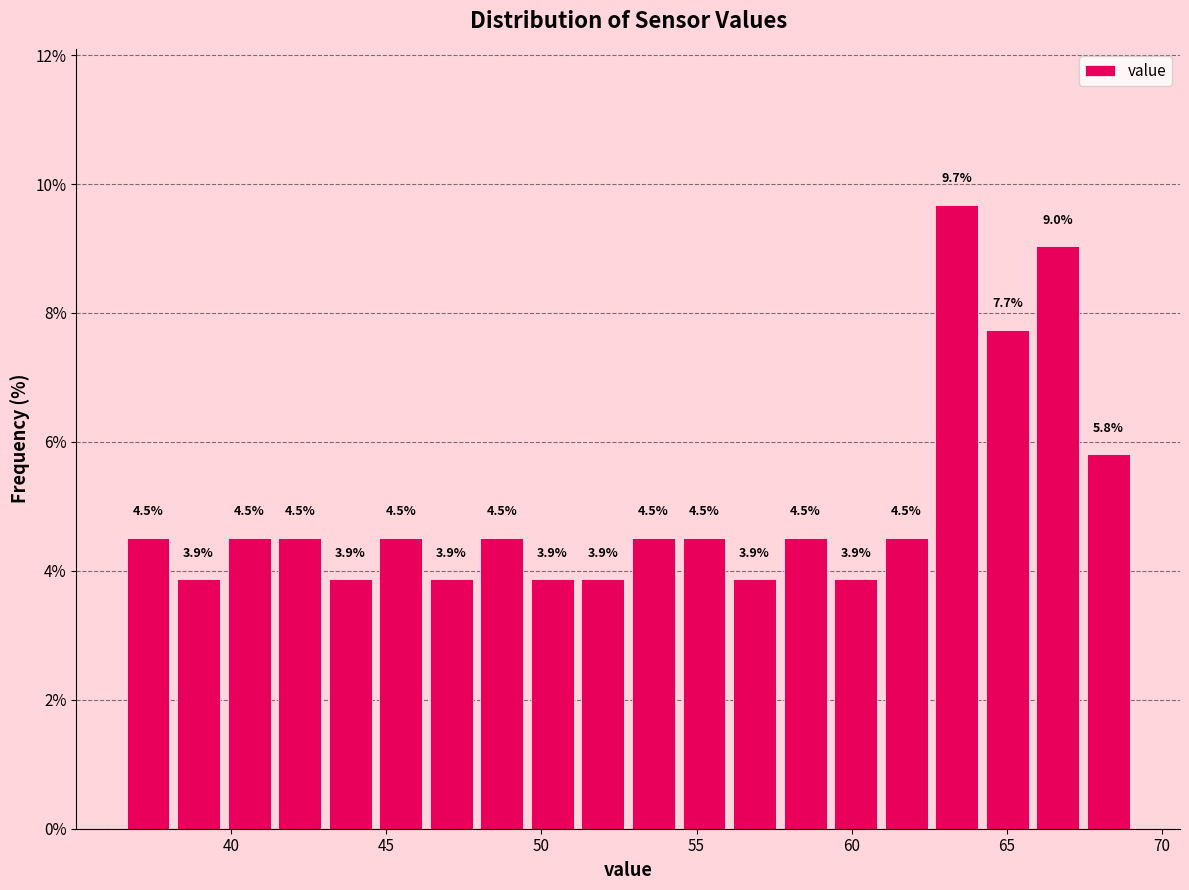

Read against the x-axis, roughly where is the centre of the tallest bar?

63.5